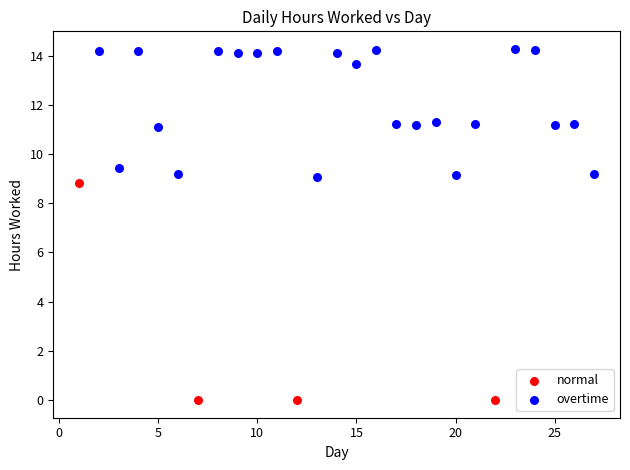

Which series has the widest spread of Y values?

normal